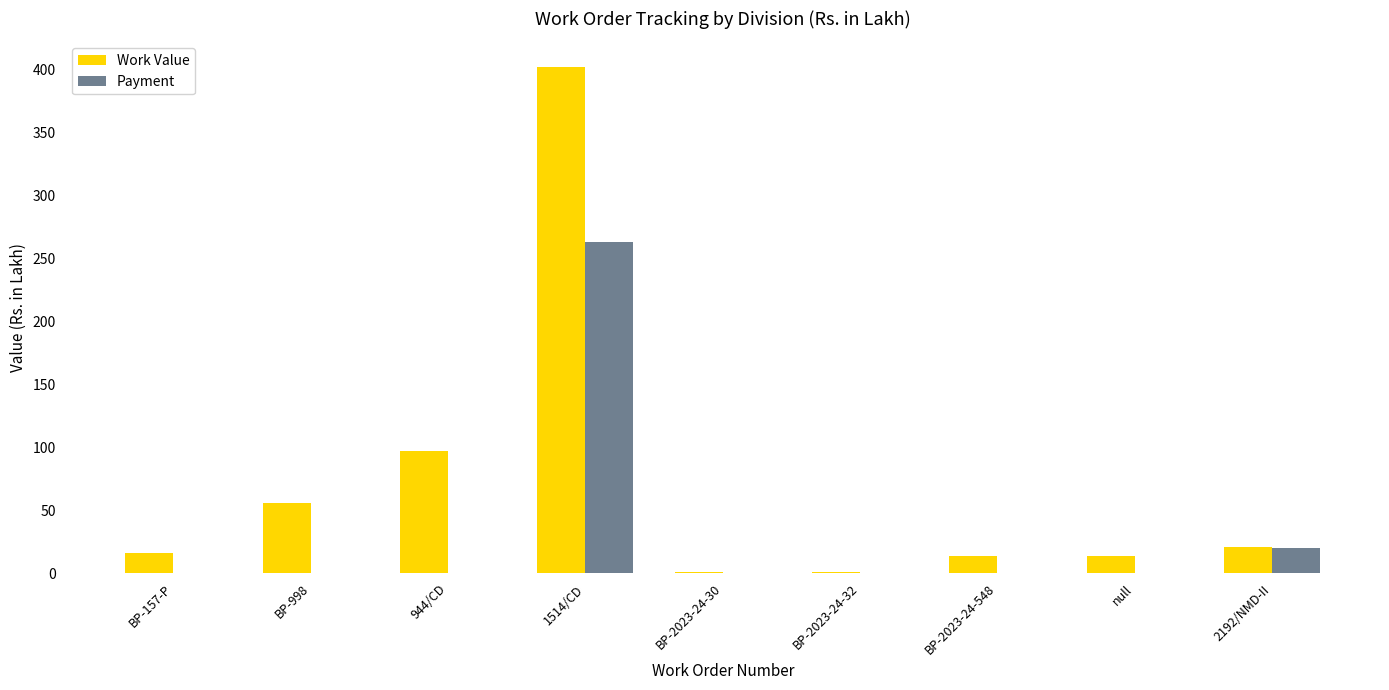

Where is Payment nearest to the value 131?

2192/NMD-II